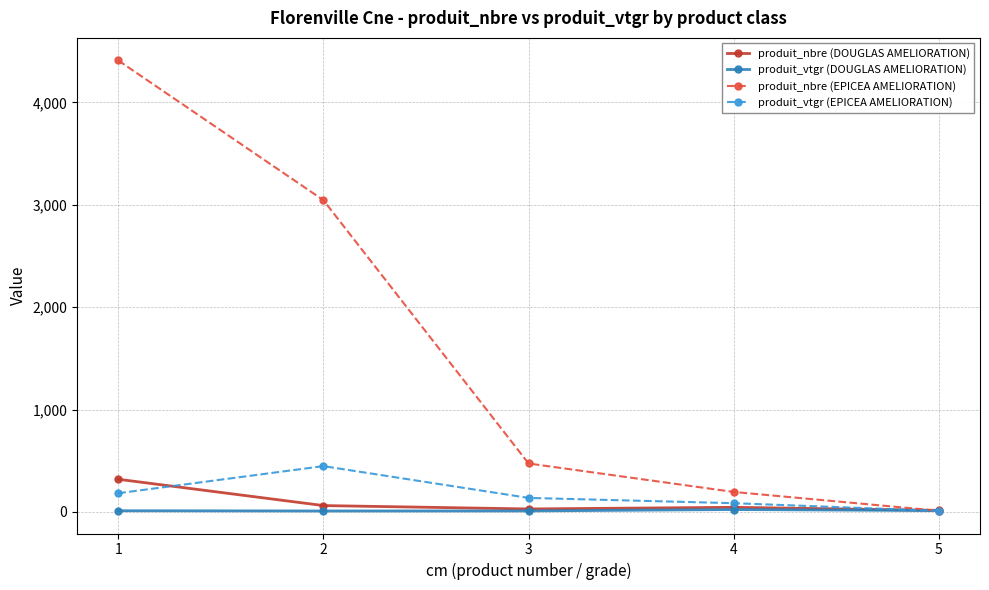

Between 1 and 5, which series saw the biggest shift?

produit_nbre (EPICEA AMELIORATION)